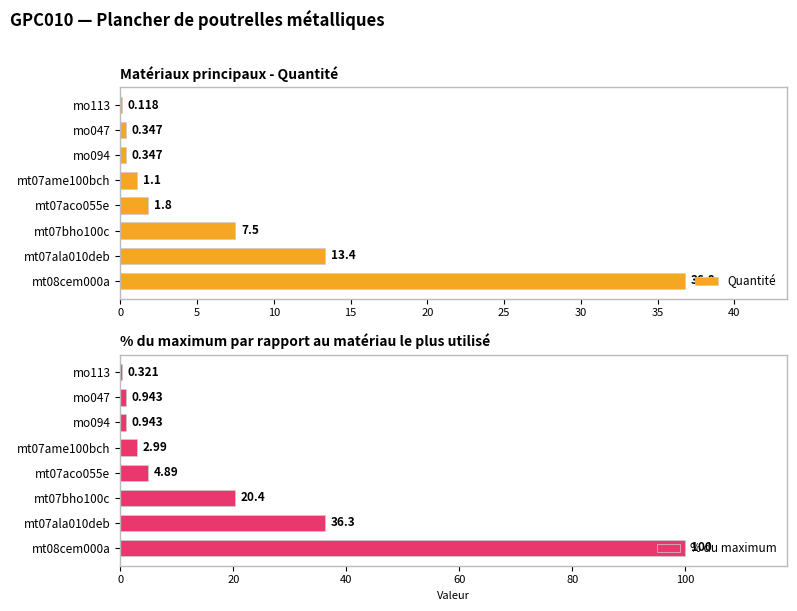

Reading right to left, list all the values displayed in this chart.

Quantité: 0.1	0.3	0.3	1.1	1.8	7.5	13.4	36.8
% du maximum: 0.3	0.9	0.9	3.0	4.9	20.4	36.3	100.0